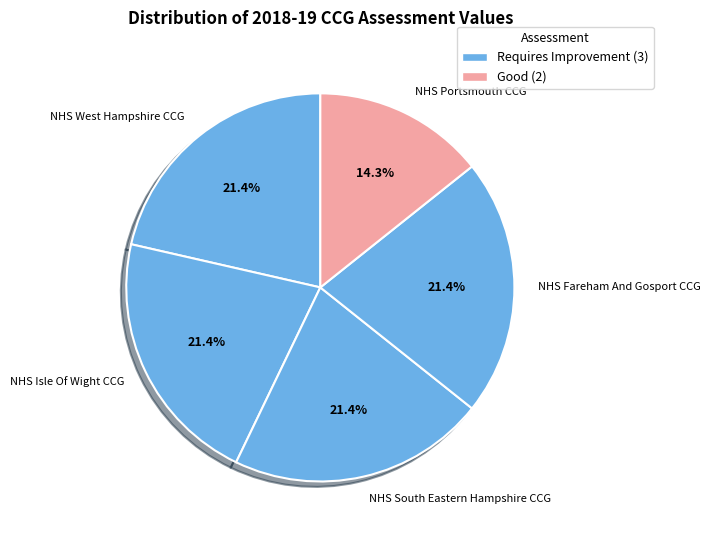

Is it true that NHS Portsmouth CCG is 14% of the pie?

True